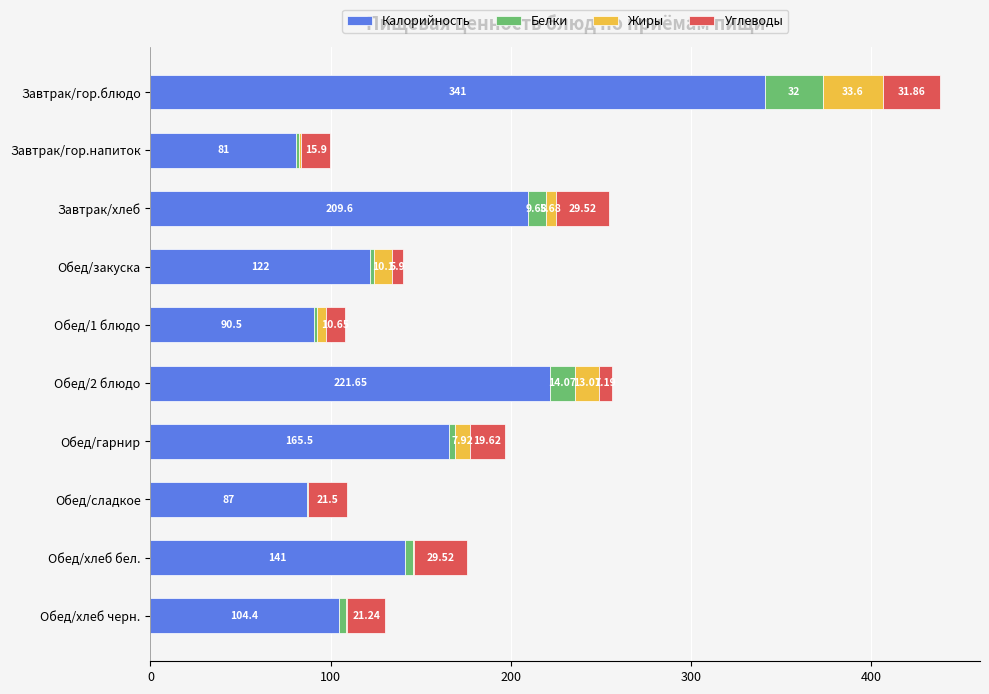

Where is Калорийность nearest to the value 211?

Завтрак/хлеб